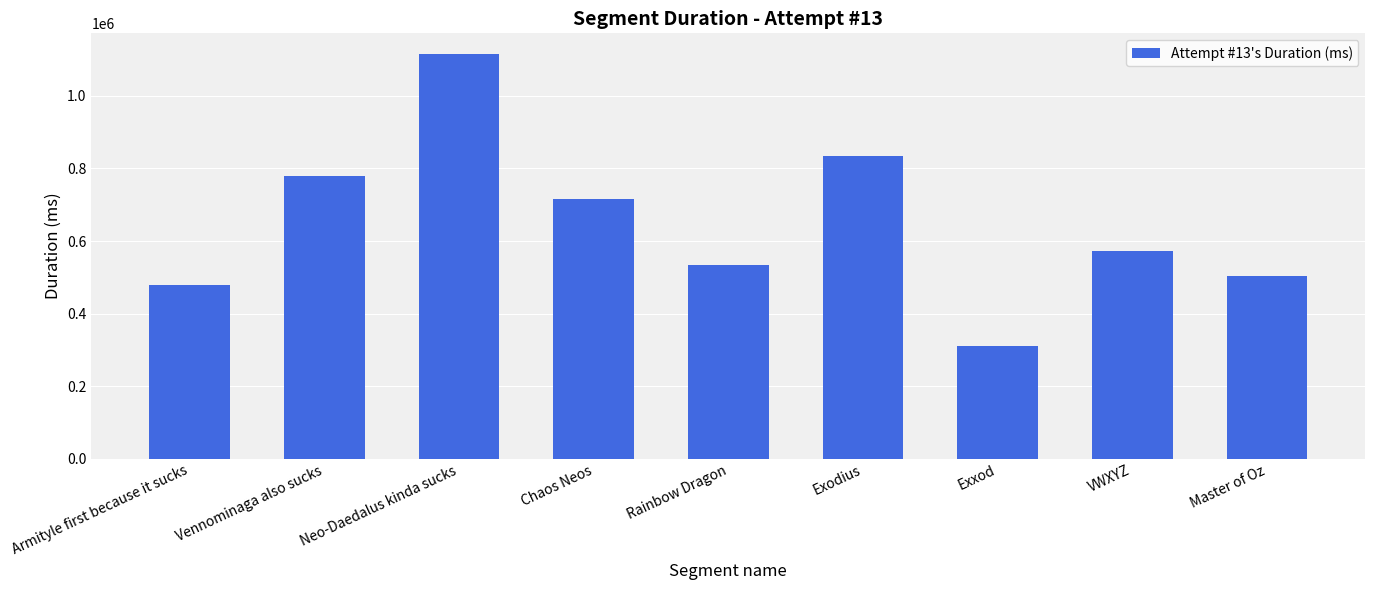

Rank the categories by value from lowest to highest.

Exxod, Armityle first because it sucks, Master of Oz, Rainbow Dragon, VWXYZ, Chaos Neos, Vennominaga also sucks, Exodius, Neo-Daedalus kinda sucks